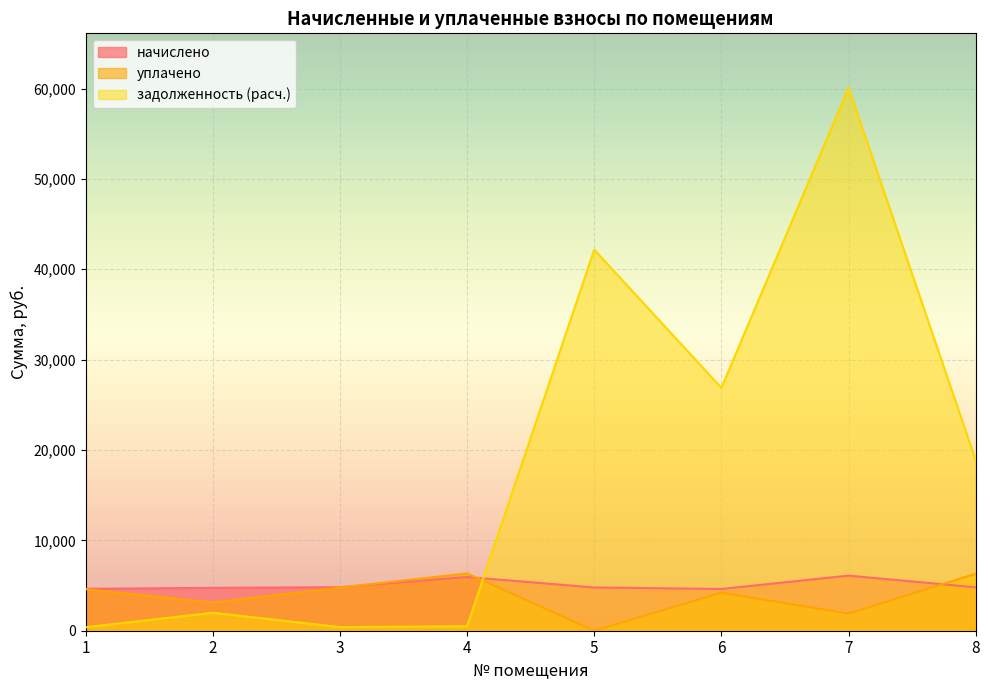

Does the chart display data point markers on the line(s)?

No